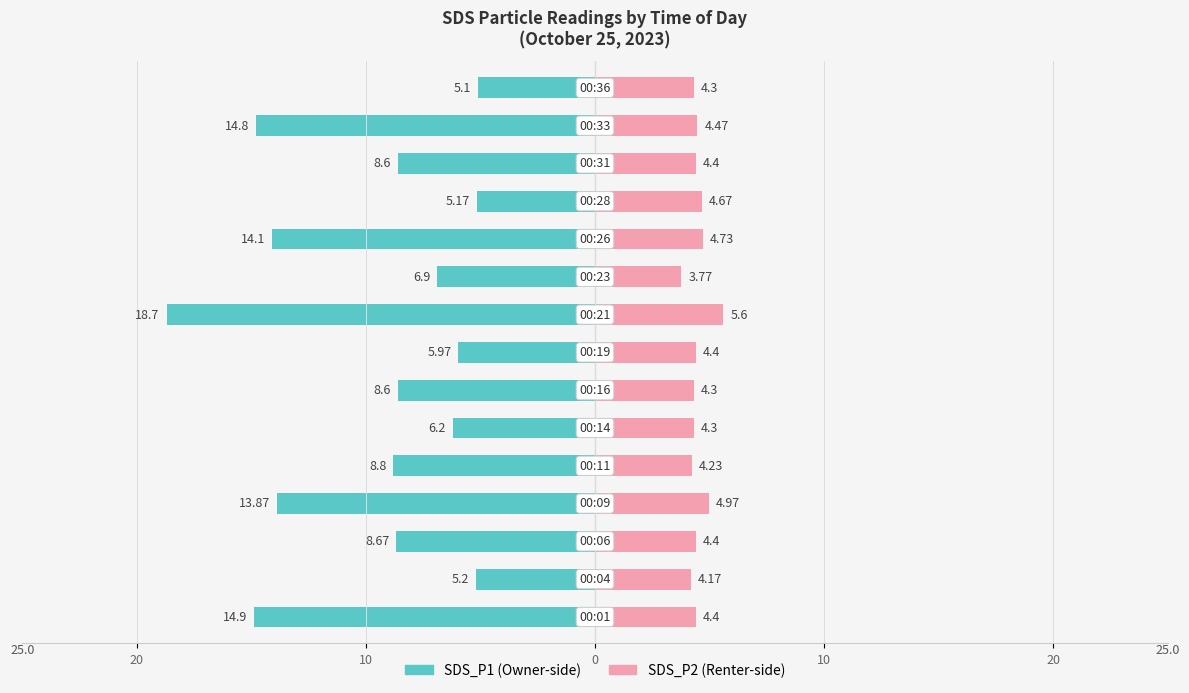

Does the chart contain stacked bars?

No